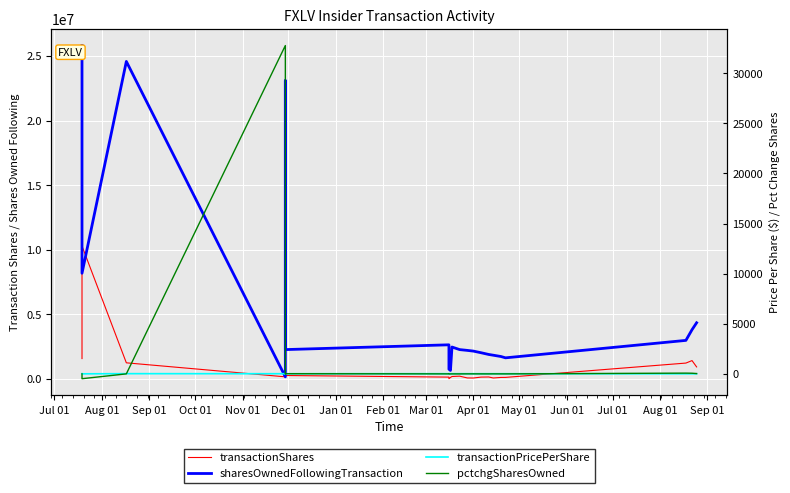

Reading left to right, list all the values displayed in this chart.

transactionShares: 1562500.0	10279281.0	10279281.0	1231555.0	146990.0	170500.0	250000.0	250000.0	125000.0	2017.0	100000.0	171683.0	199156.0	61139.0	55799.0	125125.0	134098.0	58400.0	99843.0	103157.0	1212712.0	1405000.0	915000.0
sharesOwnedFollowingTransaction: 25805602.0	8169522.0	8169522.0	24574047.0	146990.0	23088986.0	2256749.0	2256749.0	2626849.0	739019.0	641000.0	2455166.0	2256010.0	2194871.0	2139072.0	2013947.0	1879849.0	1821449.0	1721606.0	1618449.0	2969778.0	3795866.0	4333852.0
transactionPricePerShare: 16.0	0.0	0.0	16.0	10.6	10.5	10.6	10.6	13.1	13.0	13.3	12.6	11.7	11.1	11.0	10.6	10.6	10.4	10.5	9.9	2.2	2.3	2.6
pctchgSharesOwned: -6.0	-487.0	-487.0	-5.0	32767.0	1.0	12.0	12.0	-5.0	0.0	-13.0	-7.0	-8.0	-3.0	-3.0	-6.0	-7.0	-3.0	-5.0	-6.0	69.0	59.0	27.0